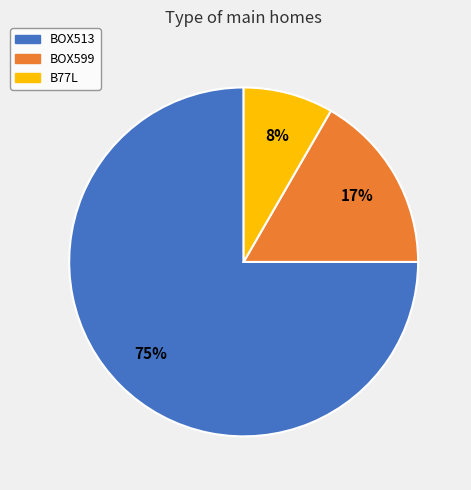

To the nearest percent, what is the difference between the BOX513 and BOX599 slice percentages?

58%